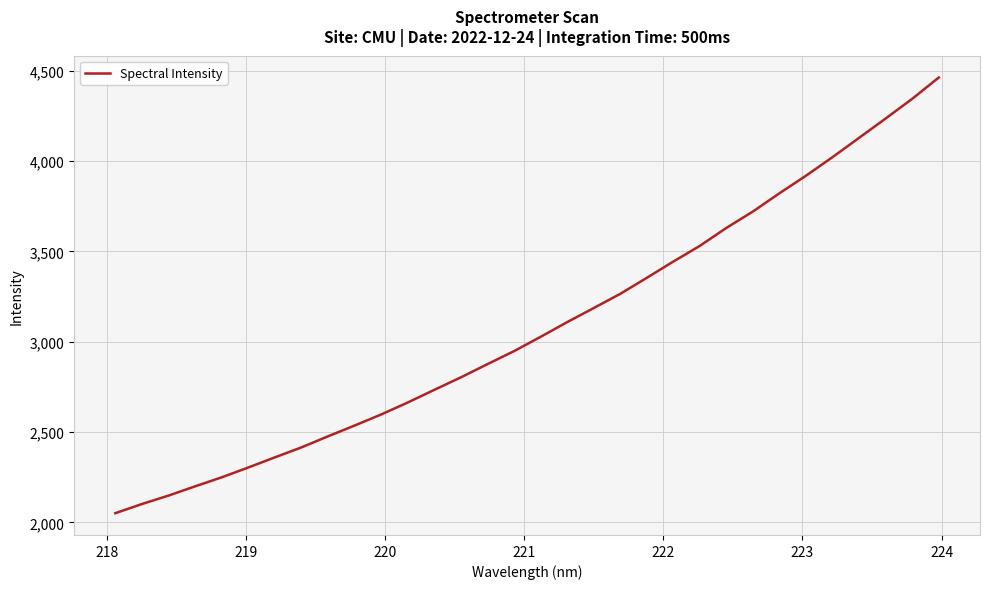

What is the smallest value displayed?

2051.4